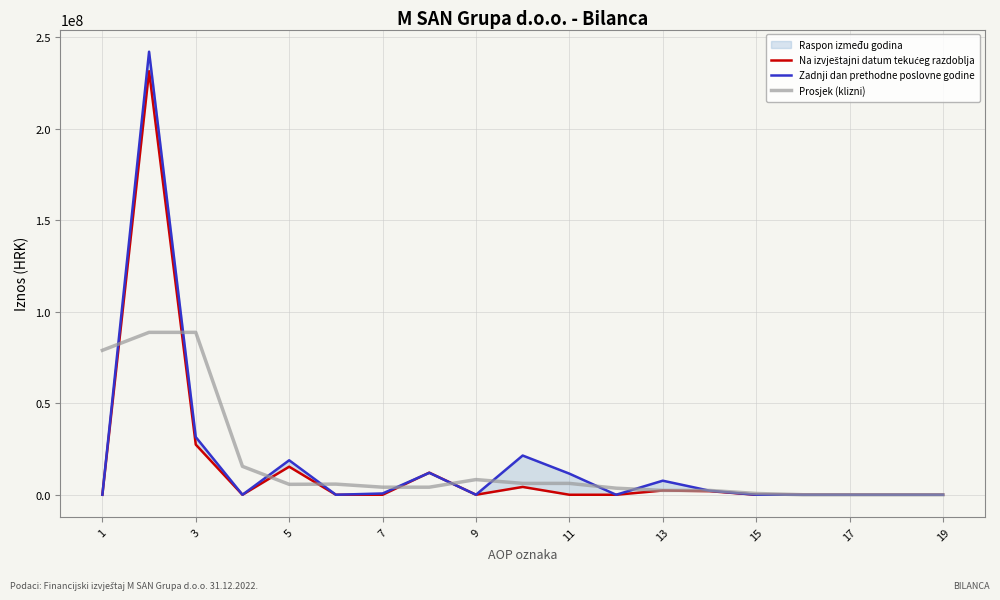

The value of Prosjek (klizni) at 9 is 8298656.7. True or false?

True